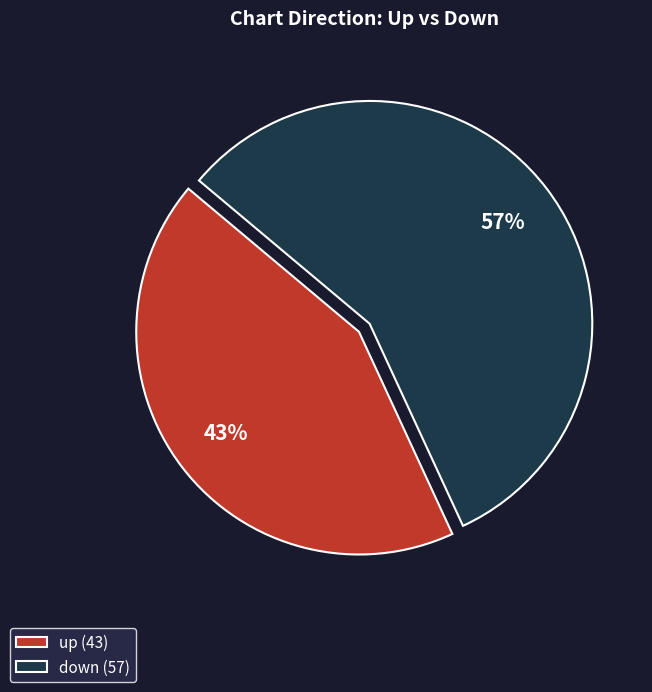

The up slice represents 68% of the pie. True or false?

False